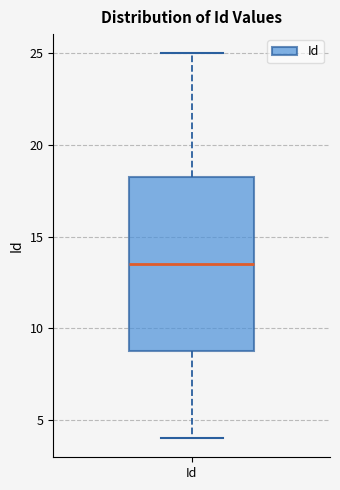

Transcribe this box plot: give where the median line is, the range the box spans, and where the two whiskers end, as read against the y-axis. The values are not printed on the chart, so give them approximately, as read against the axis.

median 13.5, box 9.0 to 18.5, whiskers 4.0 to 25.0